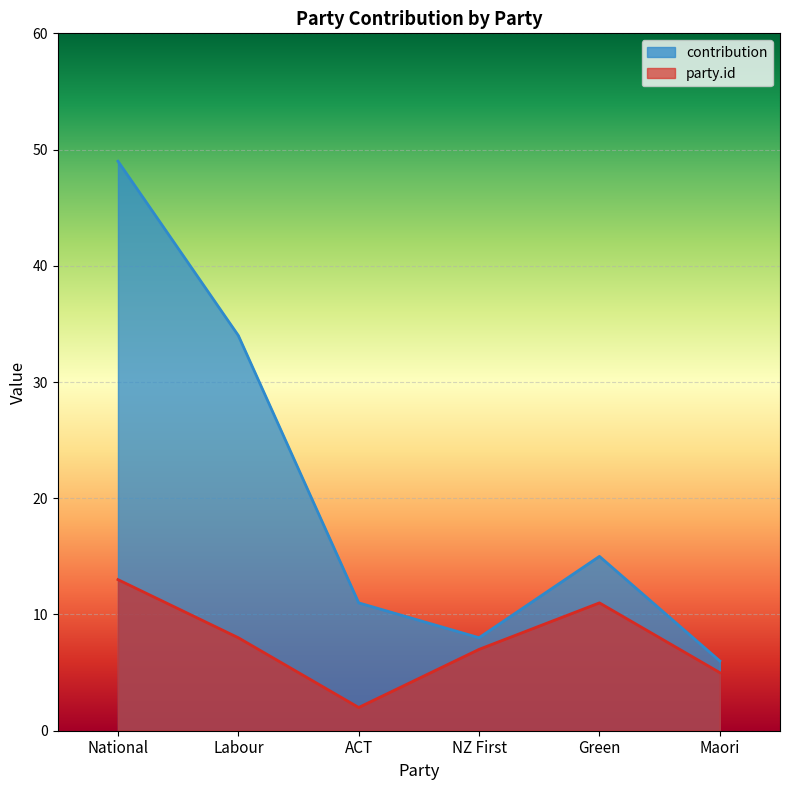

How many interior local valleys does the party.id series have?

1